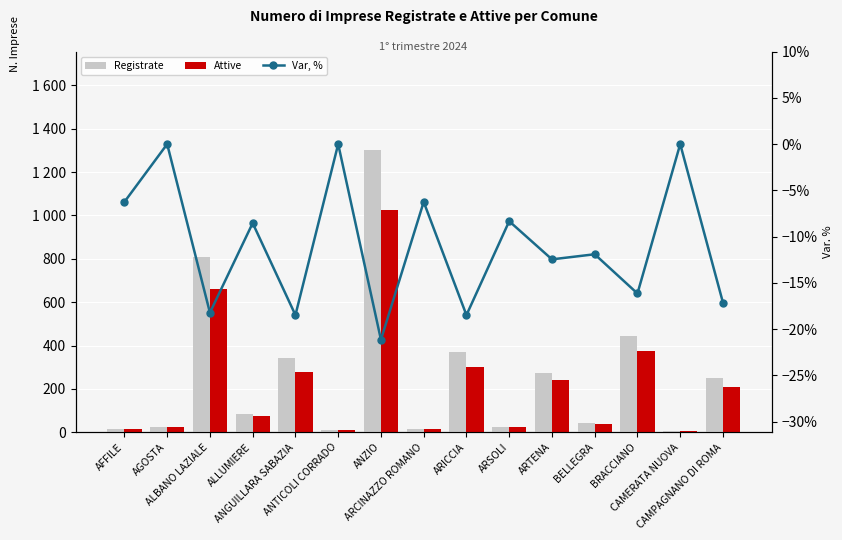

What is the maximum value shown in the chart?

1301.0